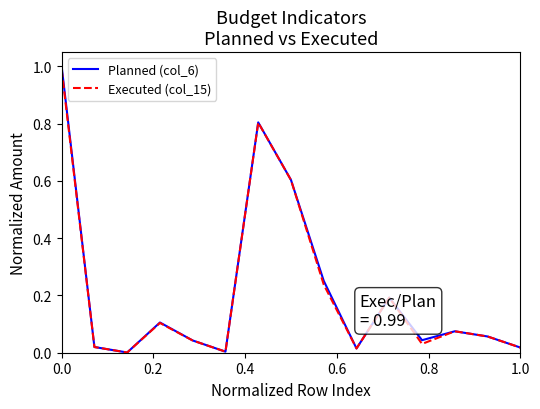

Which series has the largest range (max minus min)?

Planned (col_6)